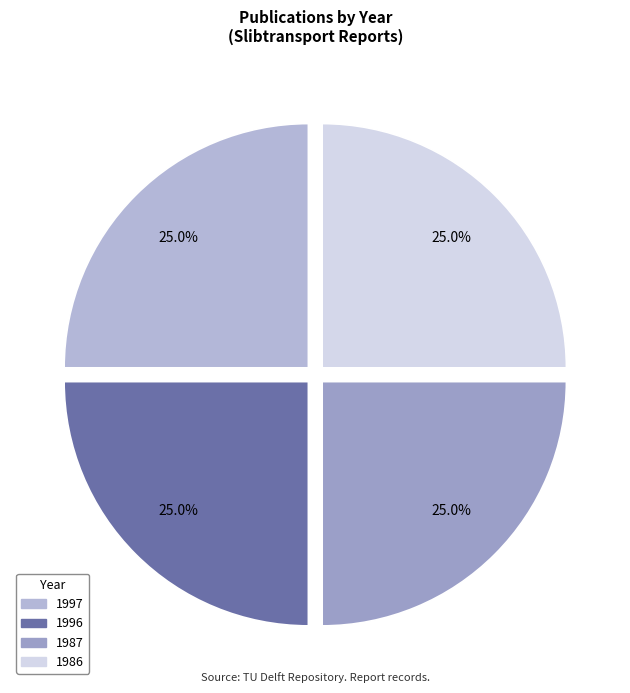

Count the number of slices in the pie.

4